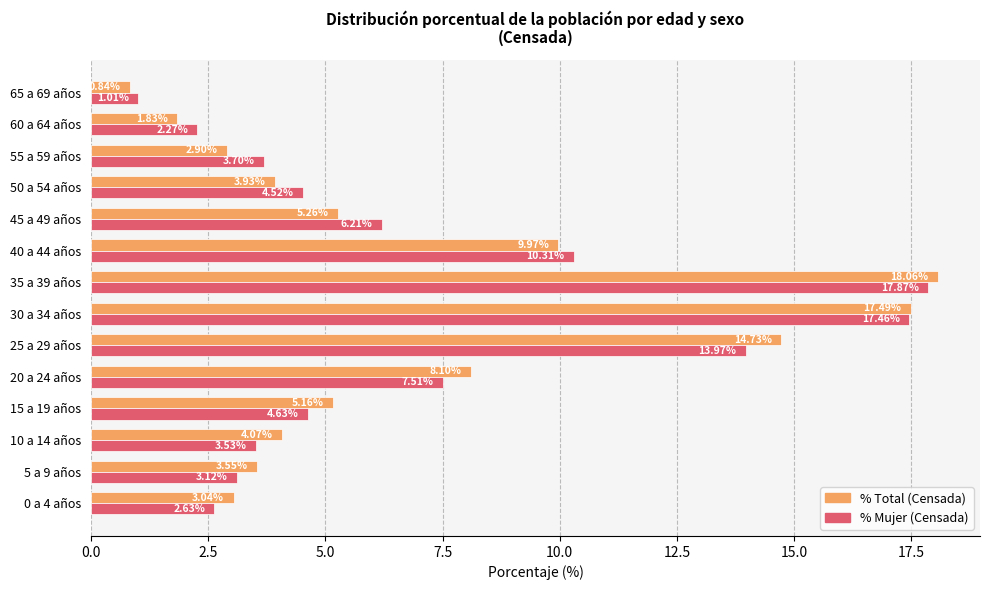

At which category is the sum across all series the highest?

35 a 39 años